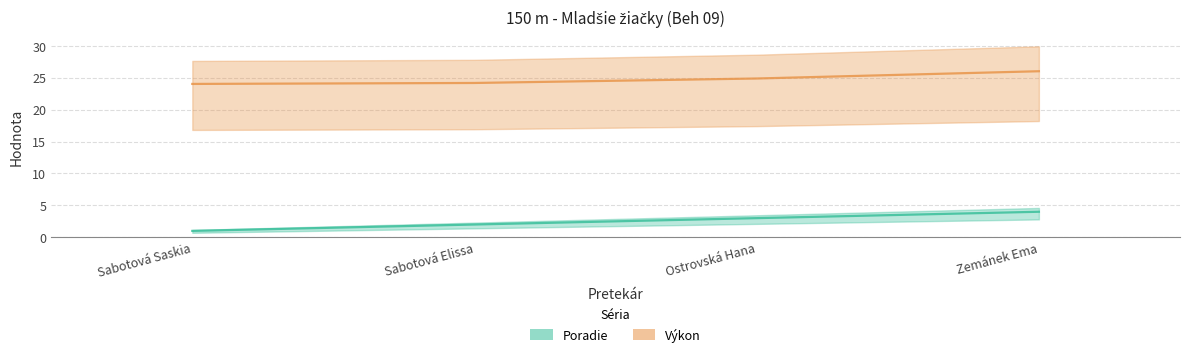

Does the chart display data point markers on the line(s)?

No